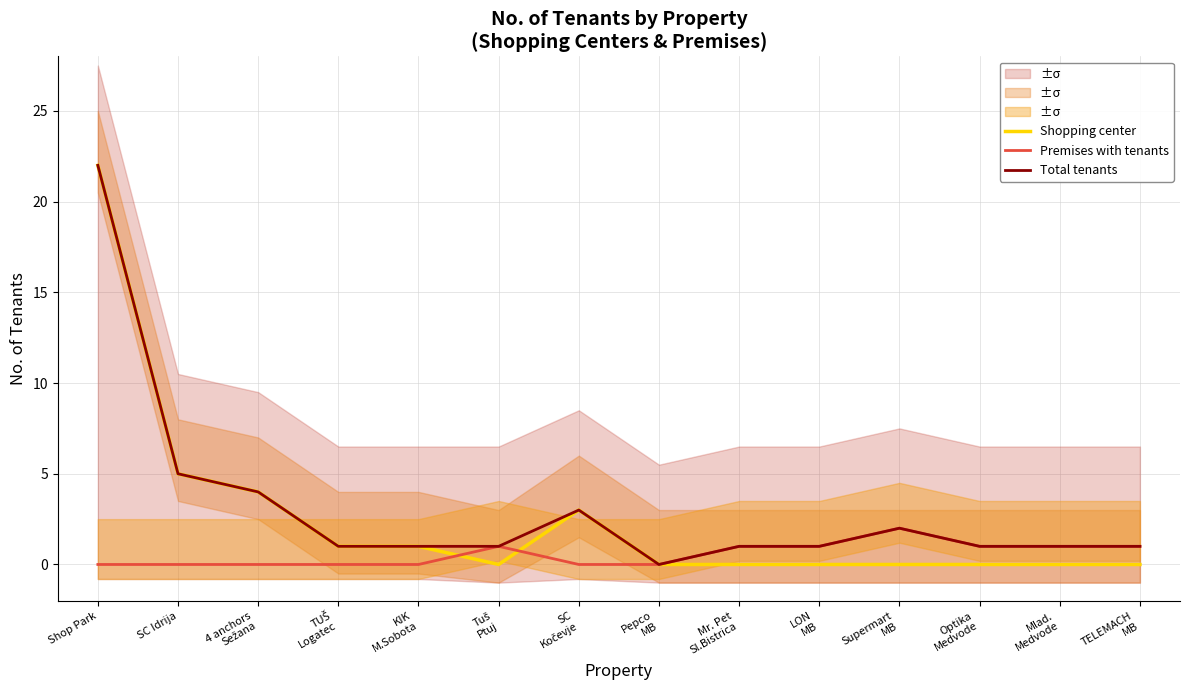

Which has a higher value, Pepco
MB or 4 anchors
Sežana?

4 anchors
Sežana